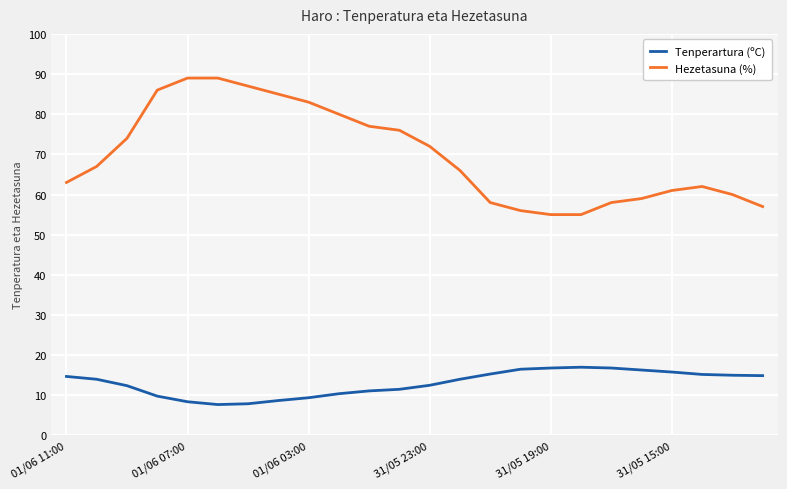

True or false: Hezetasuna (%) and Tenperartura (ºC) intersect in this chart.

False